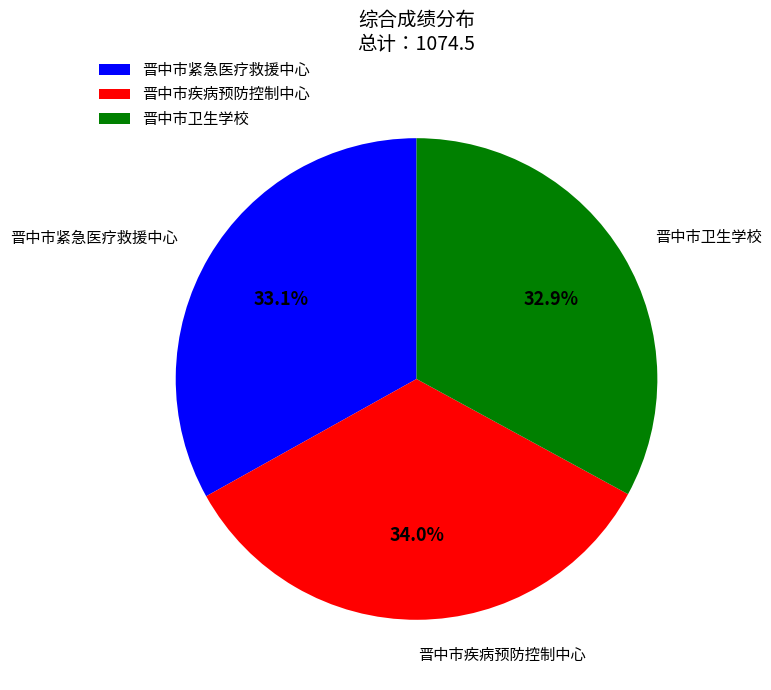

Does any single category account for the majority?

No